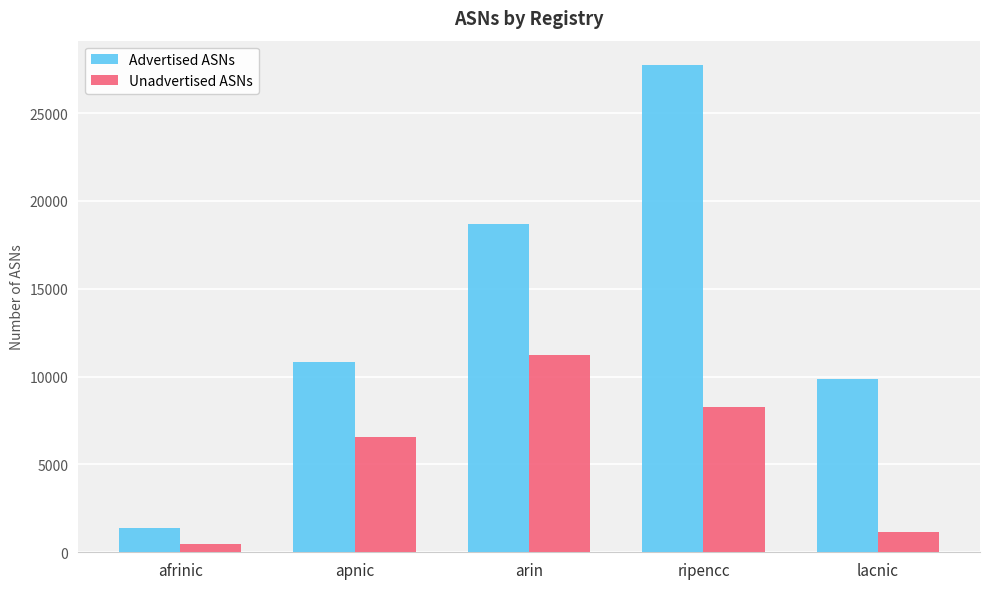

How many groups of bars are there?

5